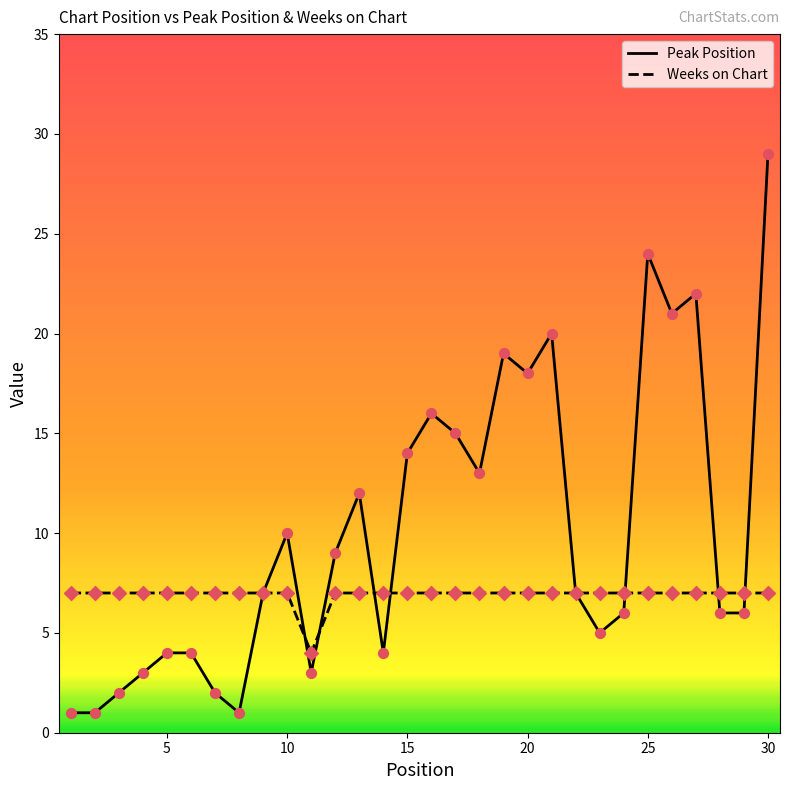

What is the minimum value for Weeks on Chart?

4